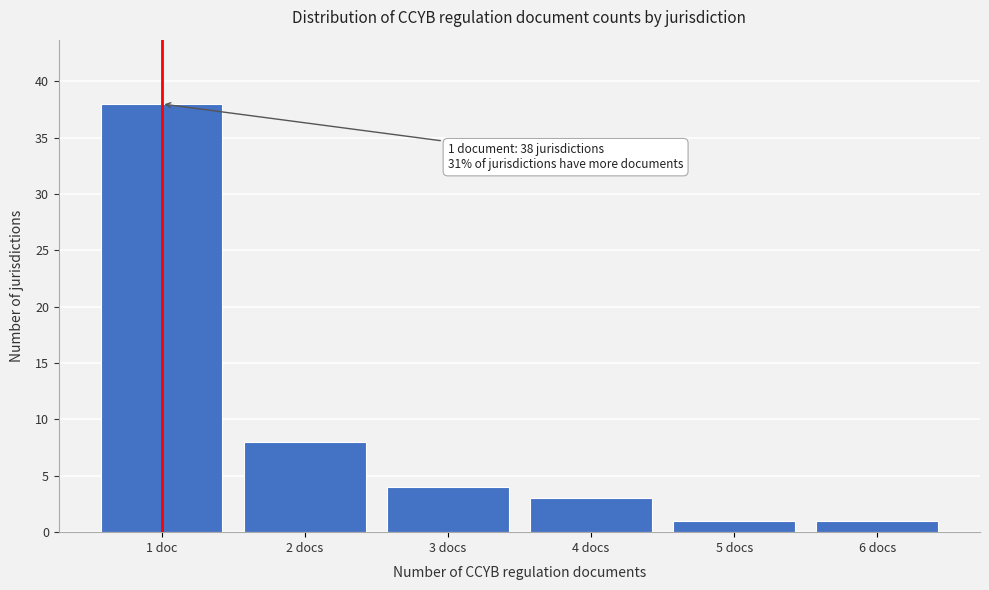

Reading left to right, list all the values displayed in this chart.

38	8	4	3	1	1